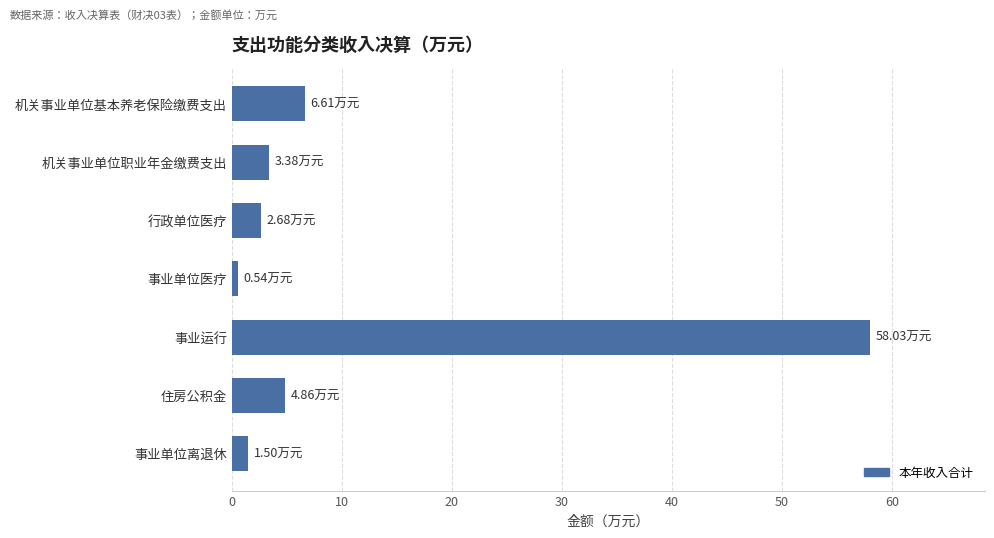

Which category has the highest value across all series?

事业运行